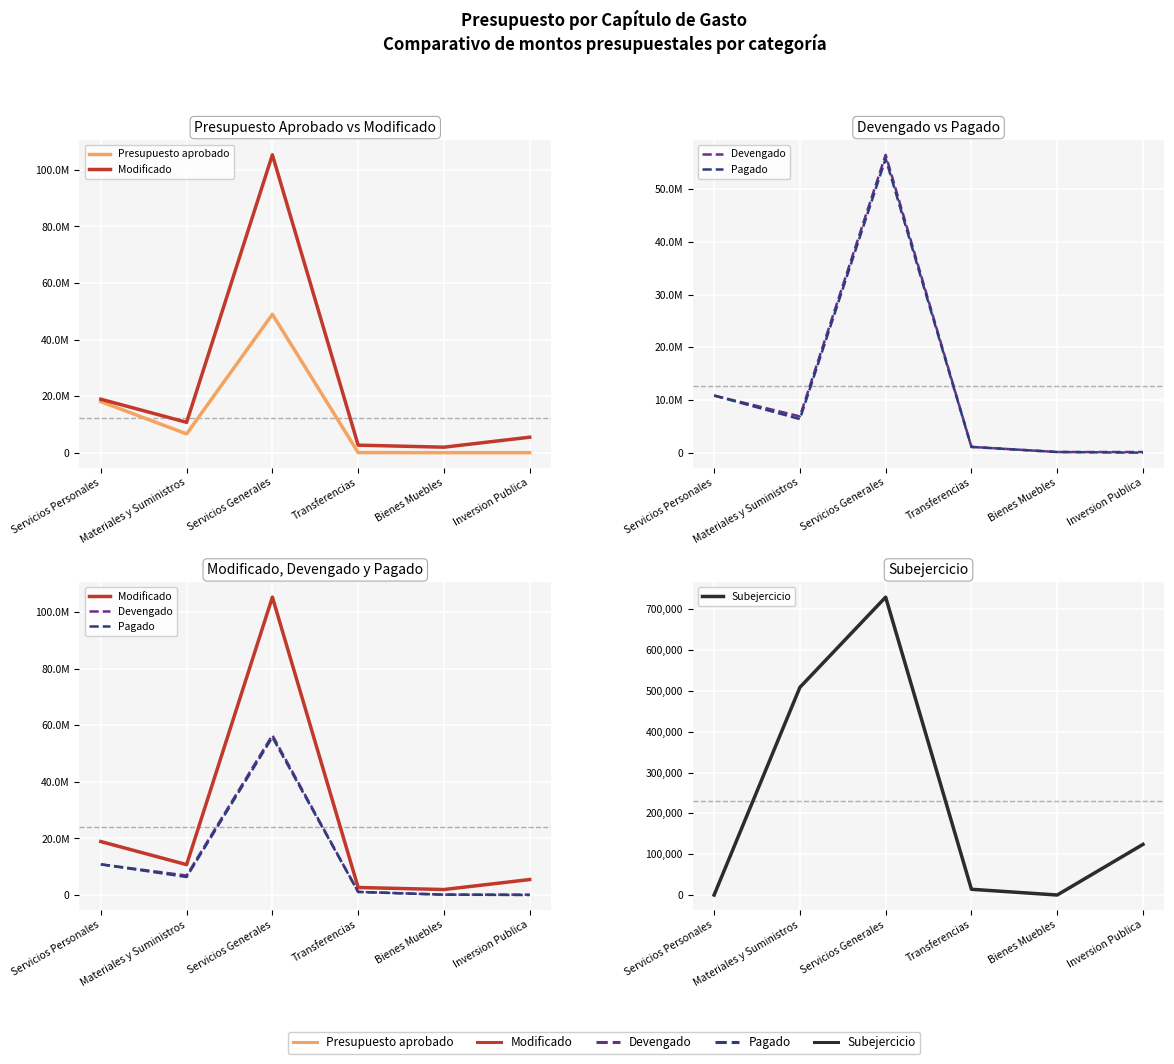

Where does the Pagado series first go above 6375293?

Servicios Personales